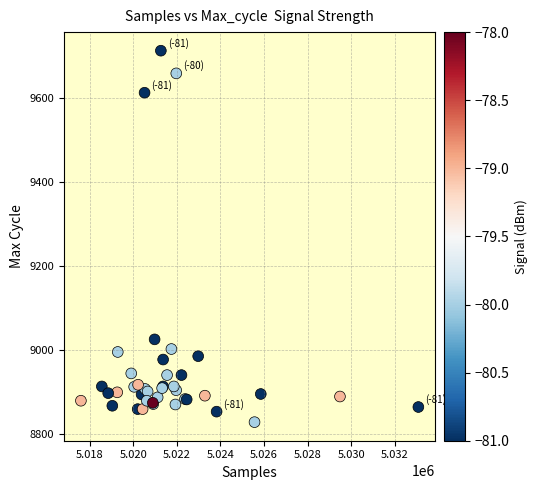

What Y value in the scatter plot is closest to 9271?

9026